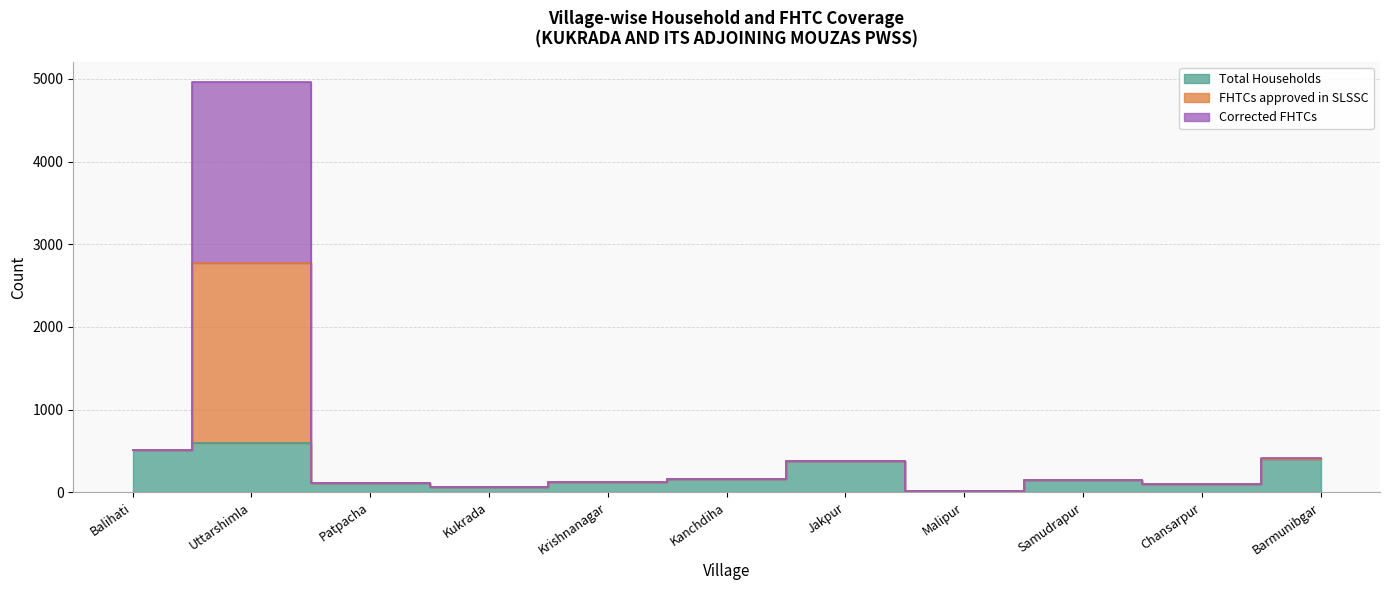

True or false: Corrected FHTCs has more than 1 points higher than both neighbors.

True